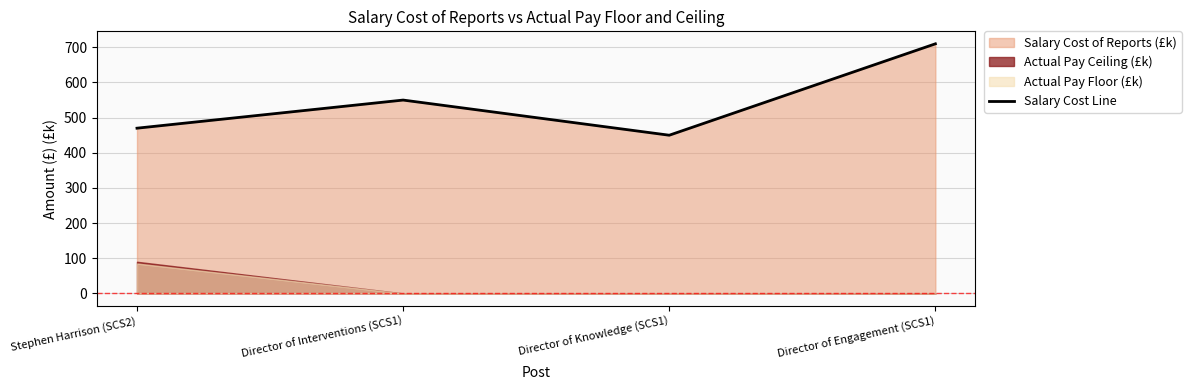

Is it true that the value at Director of Knowledge (SCS1) is 450?

True